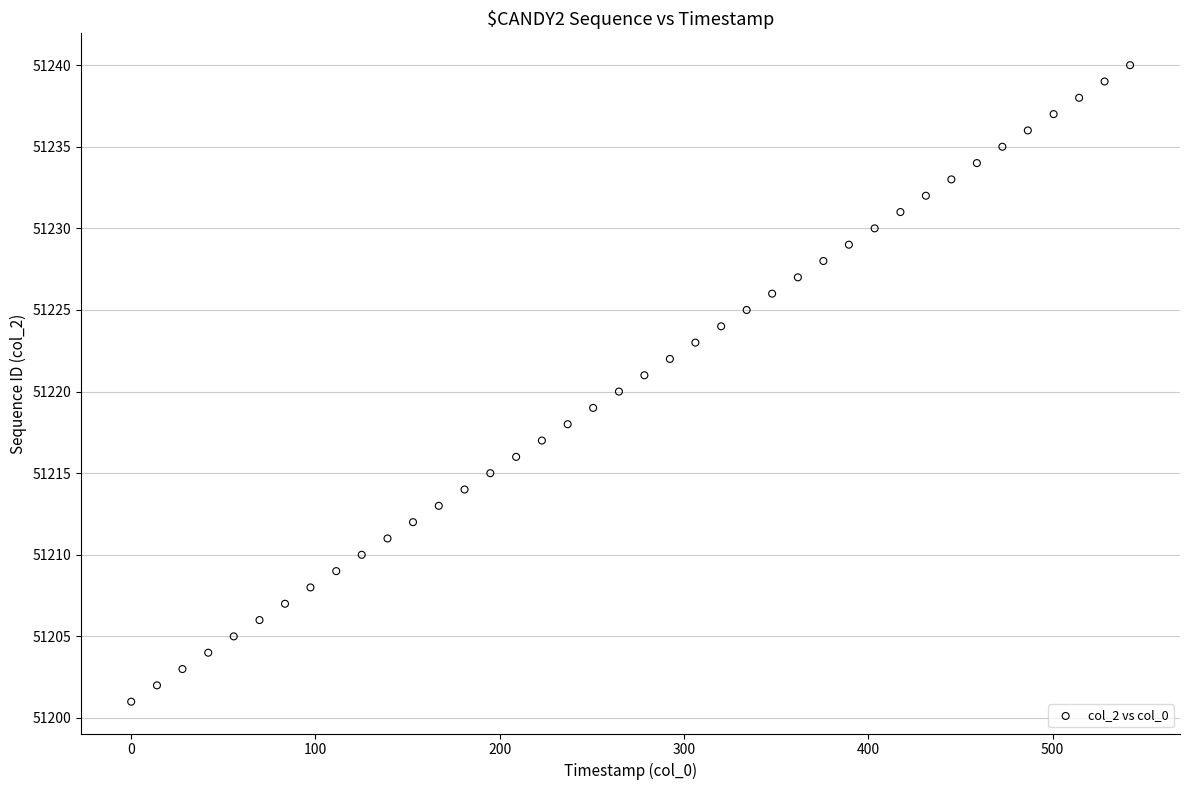

What is the range of Y values (max minus min)?

39